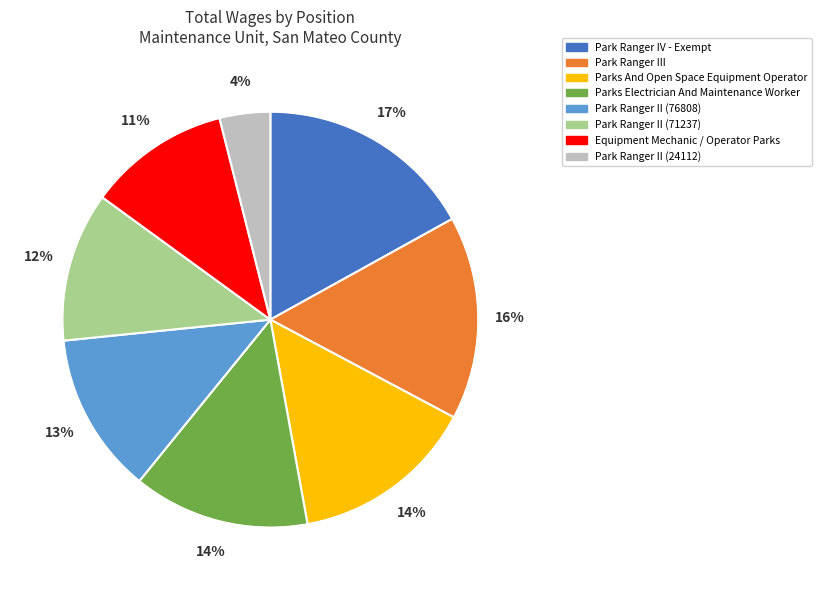

Approximately how many times larger is the value at Park Ranger II (24112) compared to Park Ranger IV - Exempt?

0.2